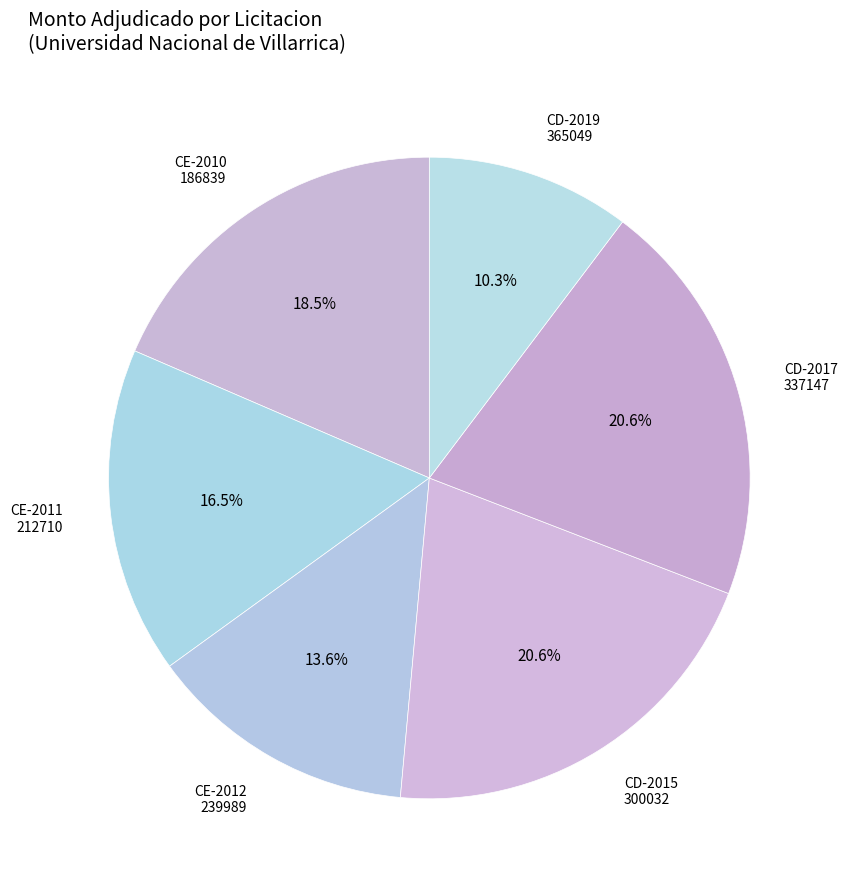

What is the smallest slice in the pie chart?

CD-2019 365049